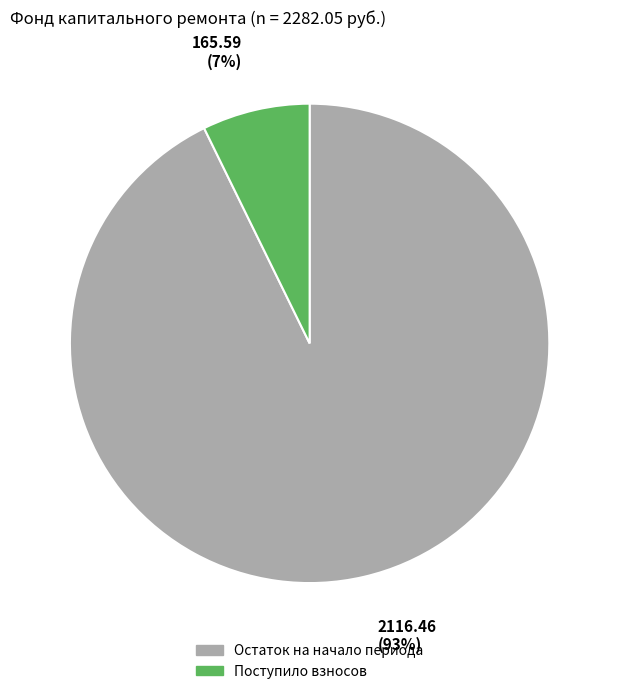

How many segments does this pie chart have?

2